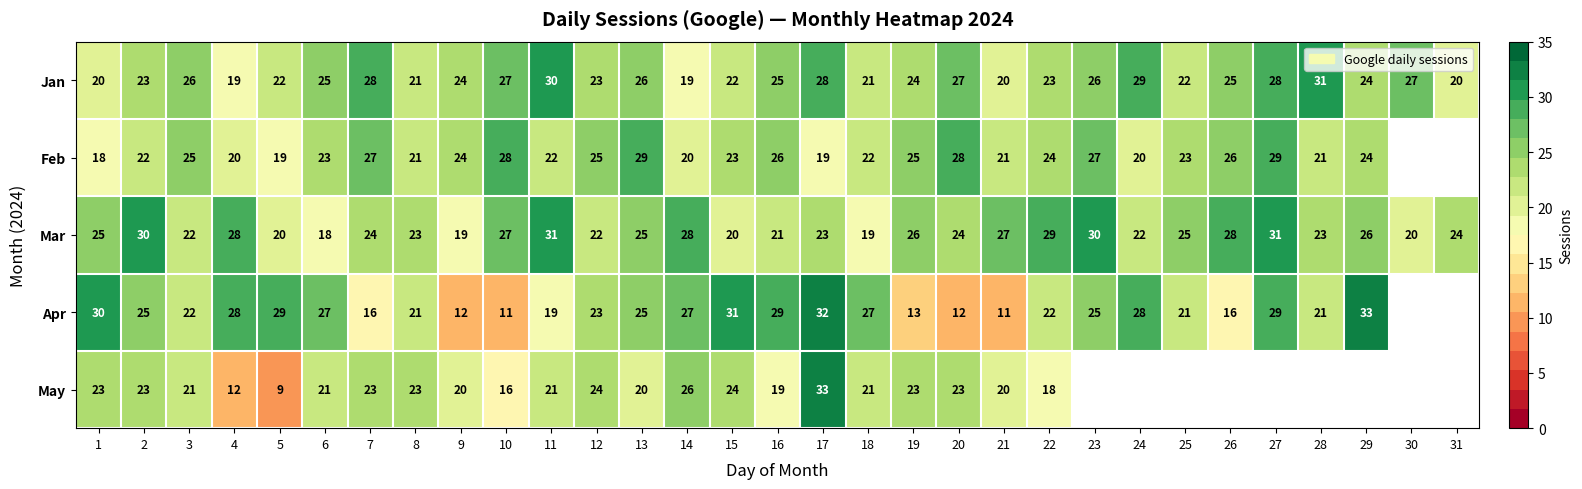

What is the total value across all series at 16?

120